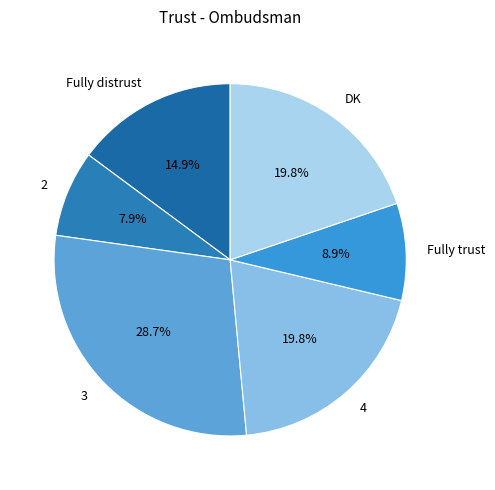

Which slice is the largest?

3